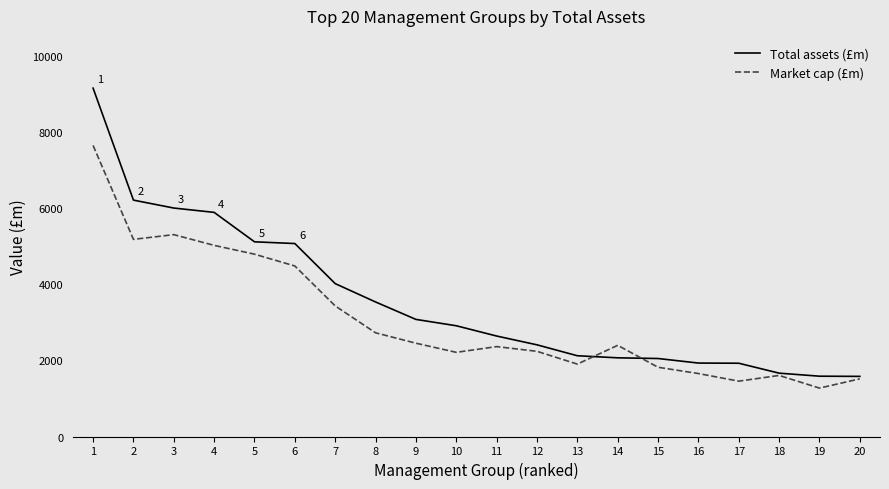

At which label does Total assets (£m) first exceed 2912?

1